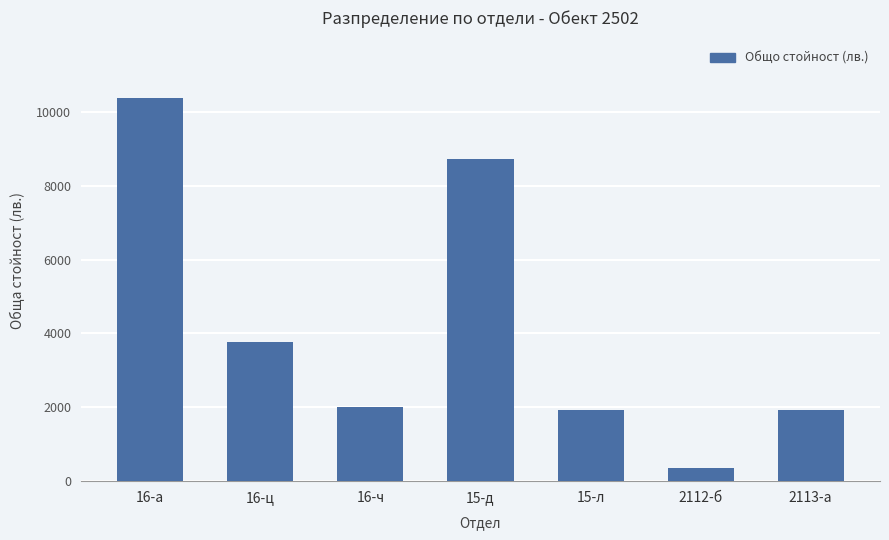

What is the difference between the values at 15-л and 16-а?

8443